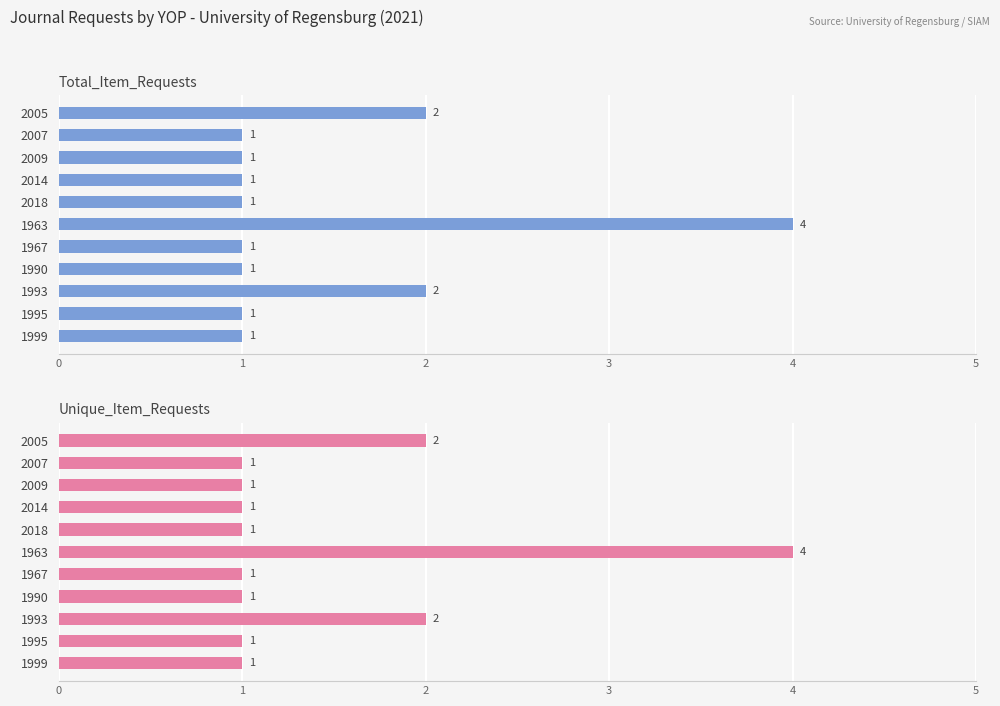

The value of Total_Item_Requests at 1999 is 2. True or false?

False